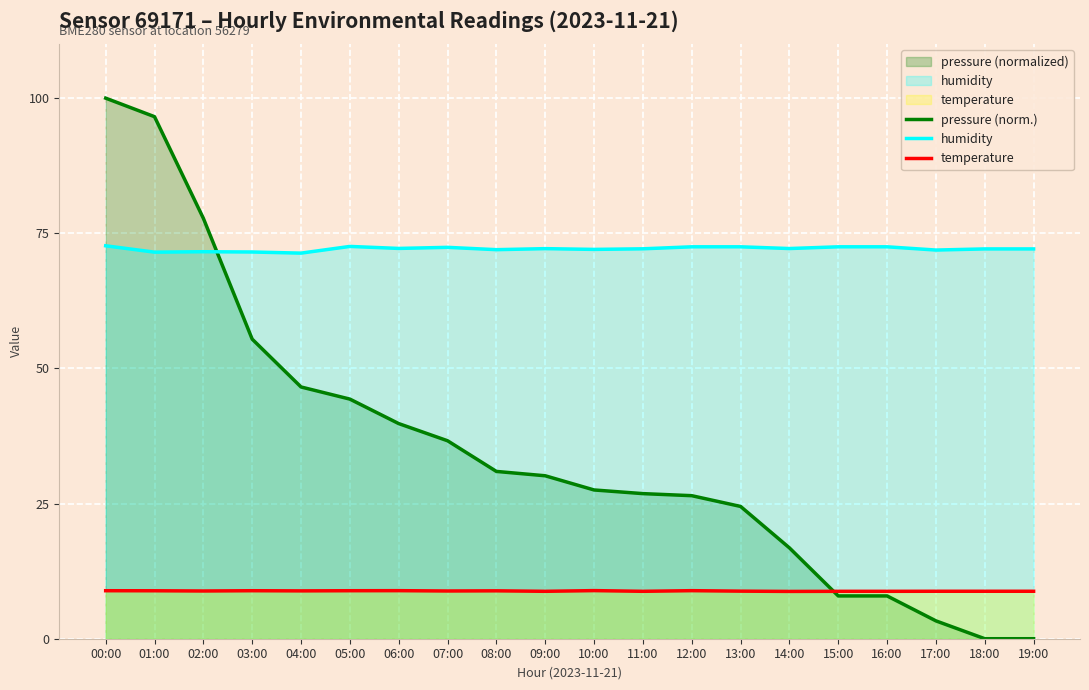

True or false: humidity and temperature cross at least once.

False